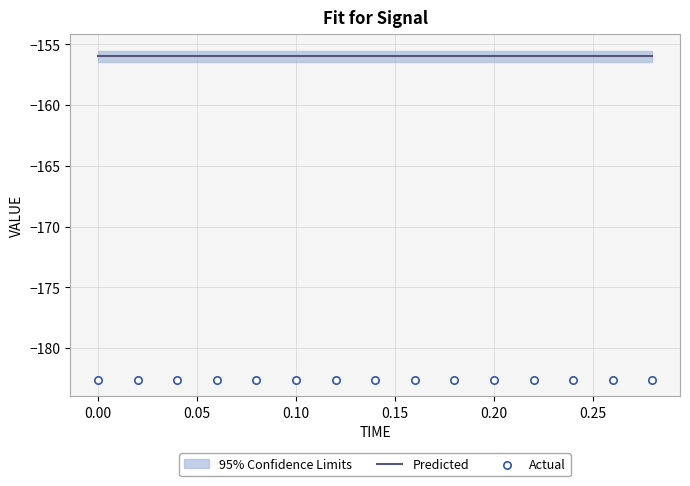

Which series has the largest total across all categories?

Predicted